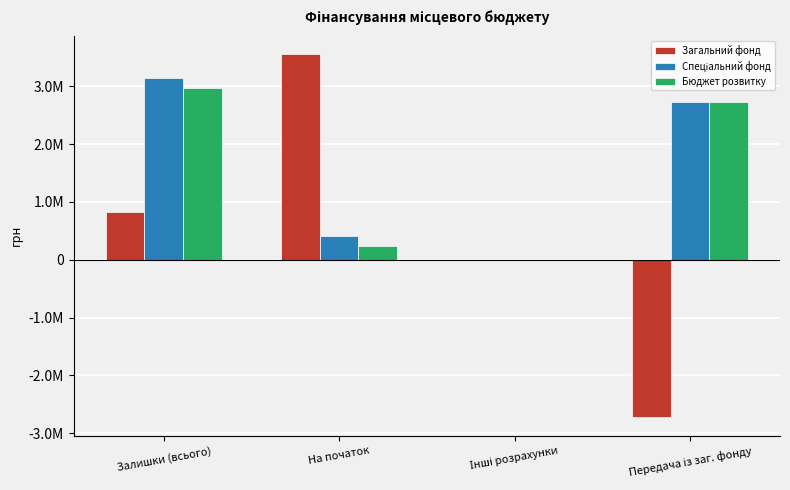

Rank the categories by Бюджет розвитку value from highest to lowest.

Залишки (всього), Передача із заг. фонду, На початок, Інші розрахунки